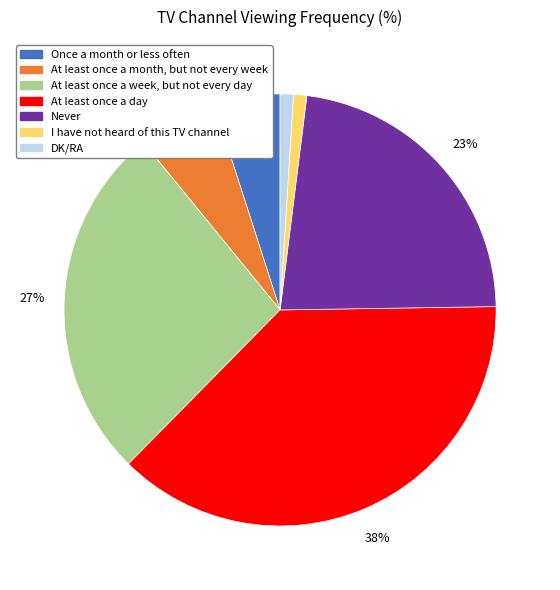

What is the largest slice in the pie chart?

At least once a day